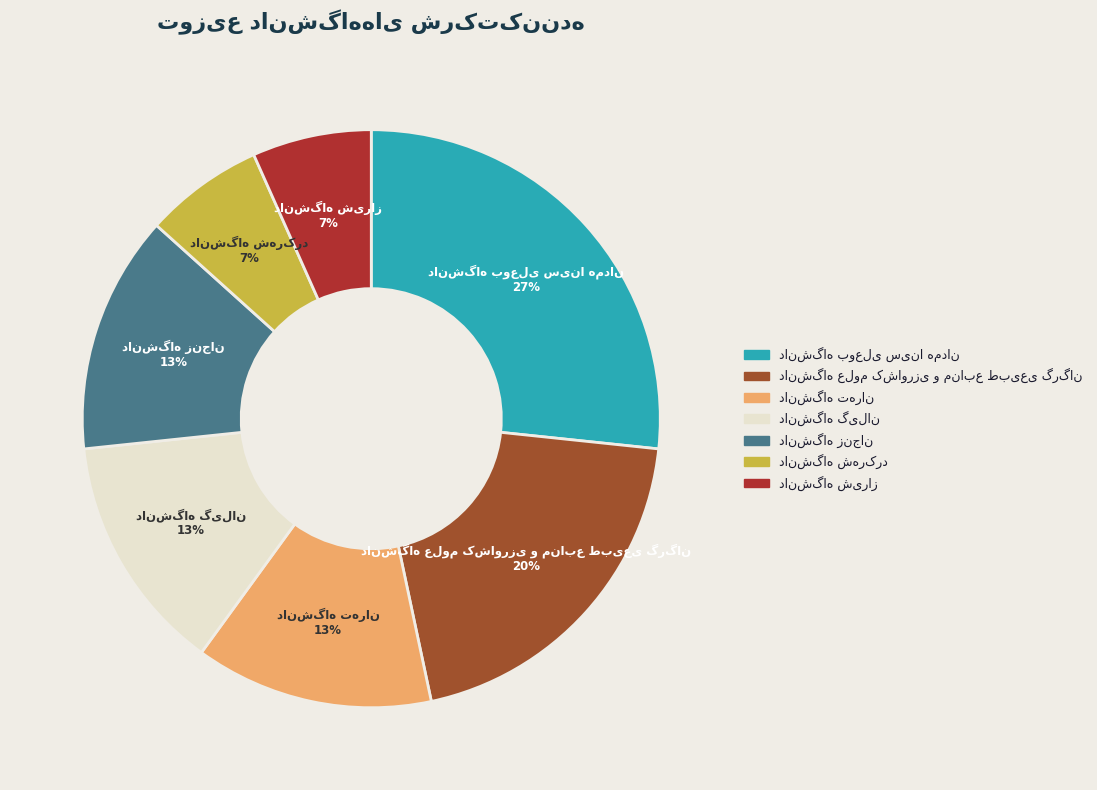

To the nearest percent, what is the average slice percentage?

14%